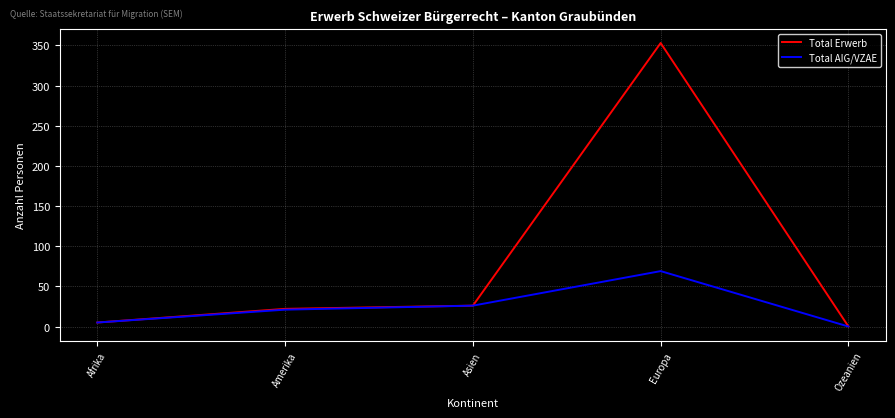

Which category has the highest value in the Total AIG/VZAE series?

Europa